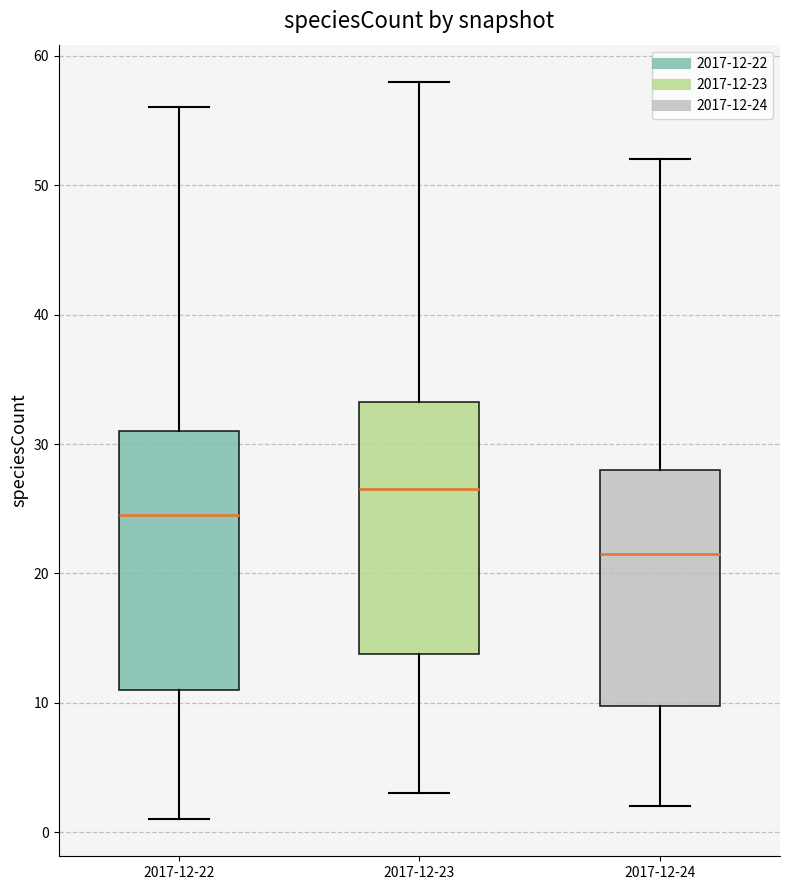

Where does the median line of the box for 2017-12-22 sit on the y-axis? The values are not printed on the chart, so give them approximately, as read against the axis.

25